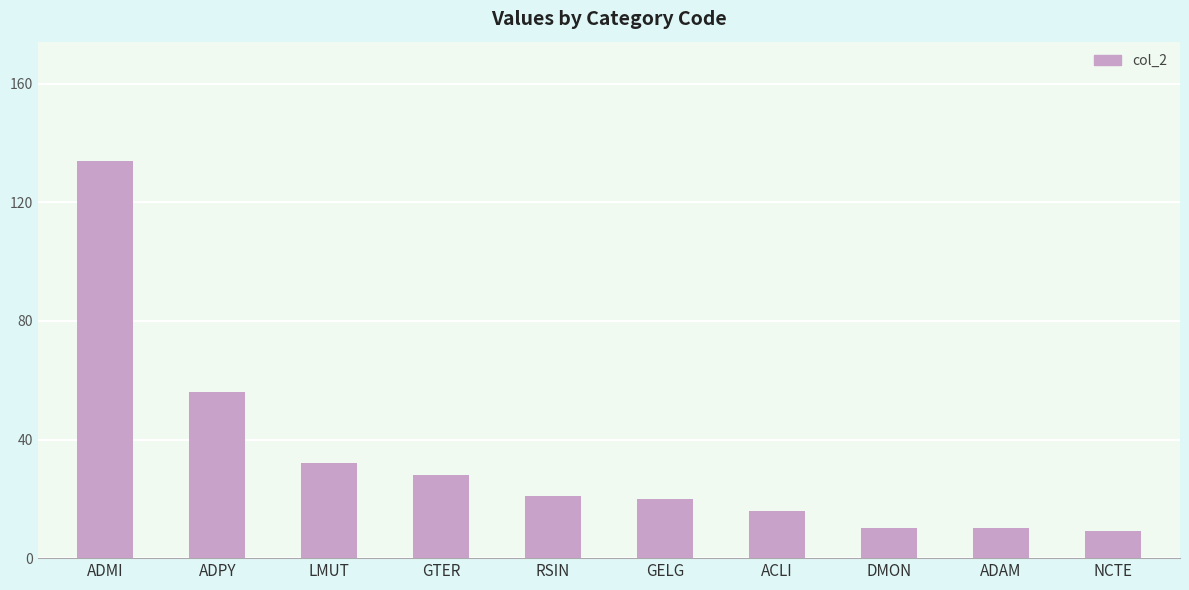

The value at GELG is 7. True or false?

False